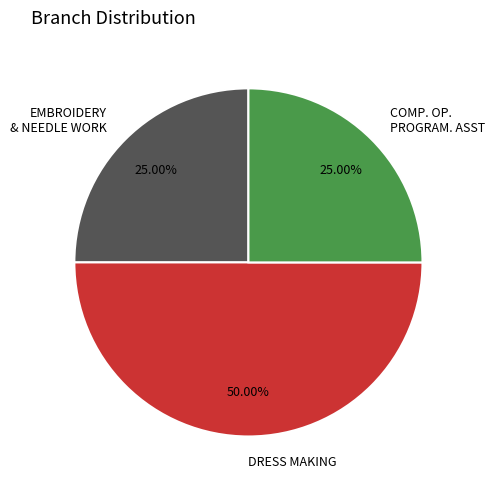

To the nearest percent, what is the average slice percentage?

33%